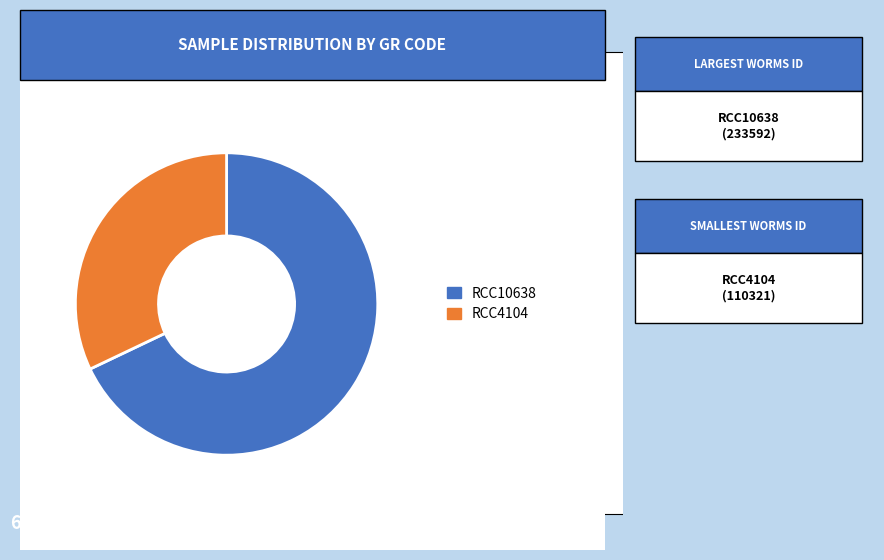

Which slice is the largest?

RCC10638